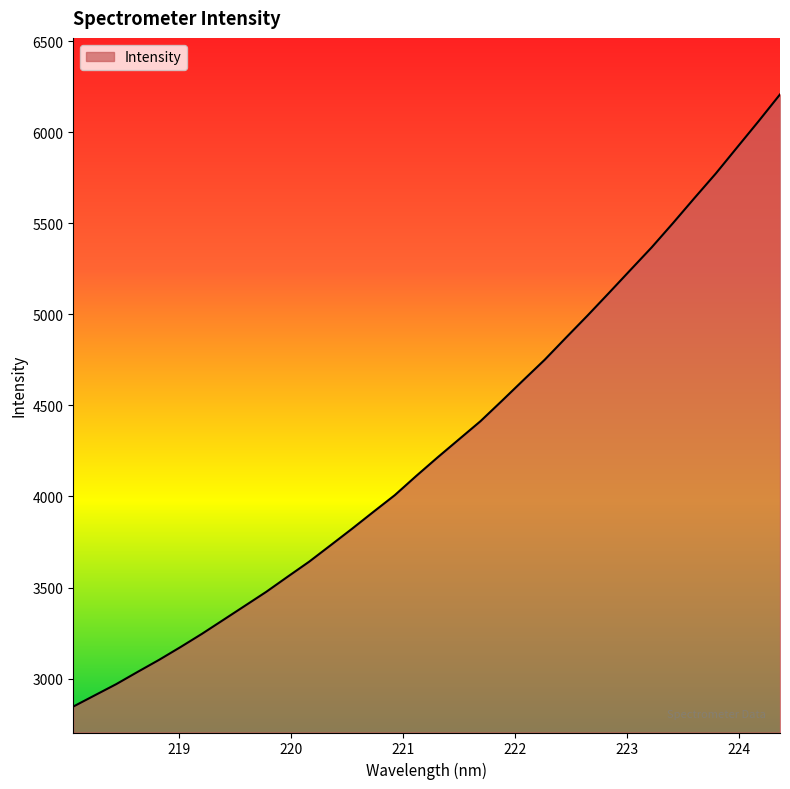

What is the greatest value displayed?

6207.0